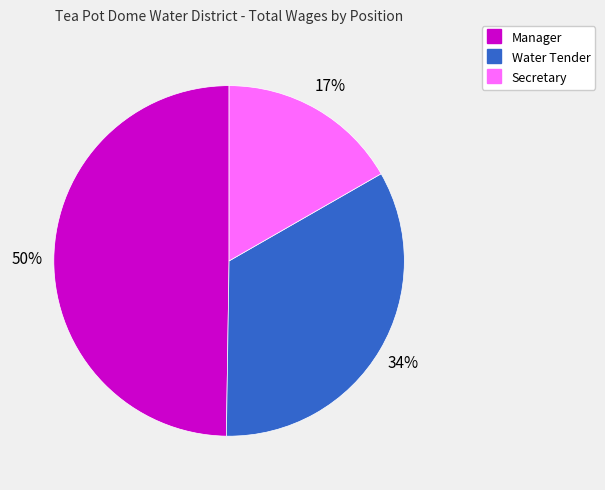

Rank the categories by value from lowest to highest.

Secretary, Water Tender, Manager